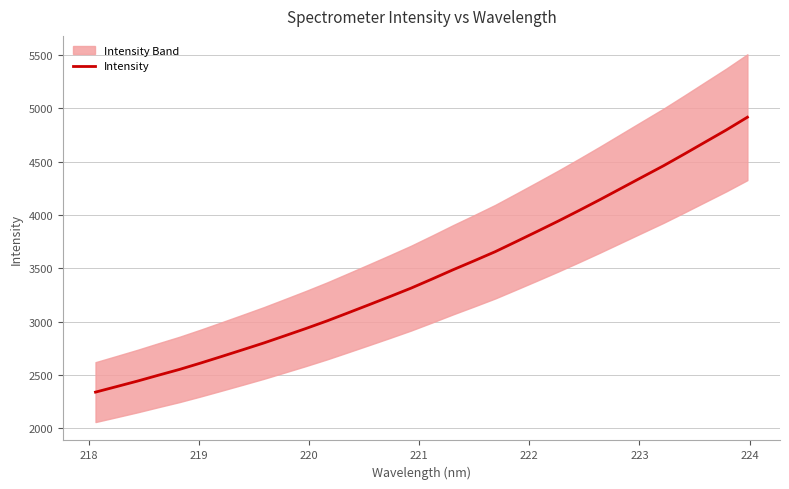

What is the lowest value of the Intensity series?

2339.9